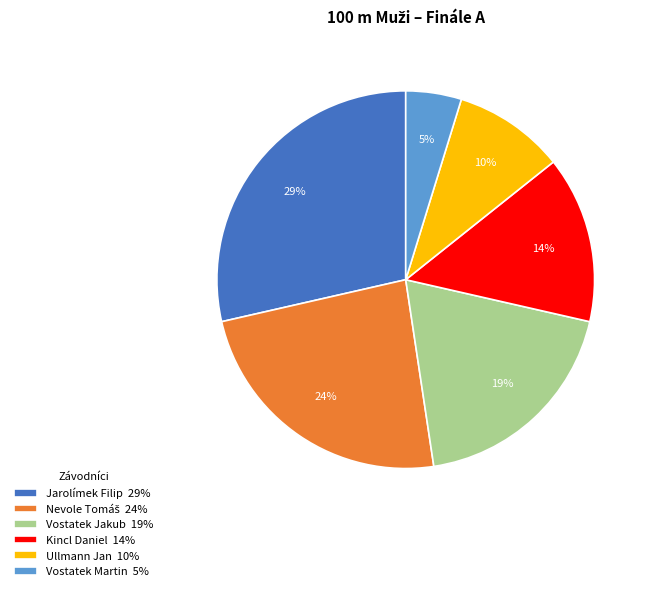

To the nearest percent, what is the difference between the largest and smallest slice percentages?

24%